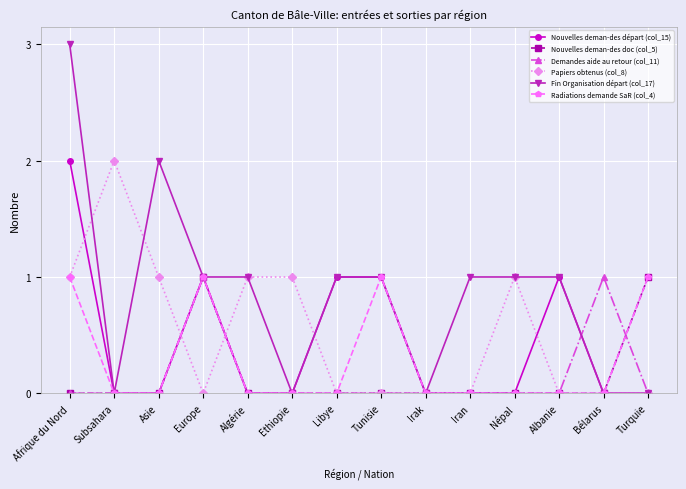

Count the Nouvelles deman-des départ (col_15) values in the range 0 to 1.

13